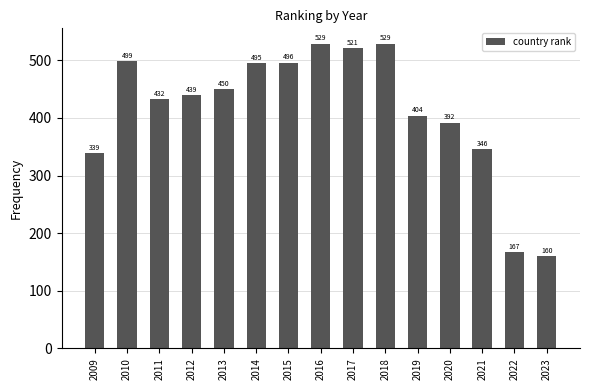

The value at 2017 is 869. True or false?

False